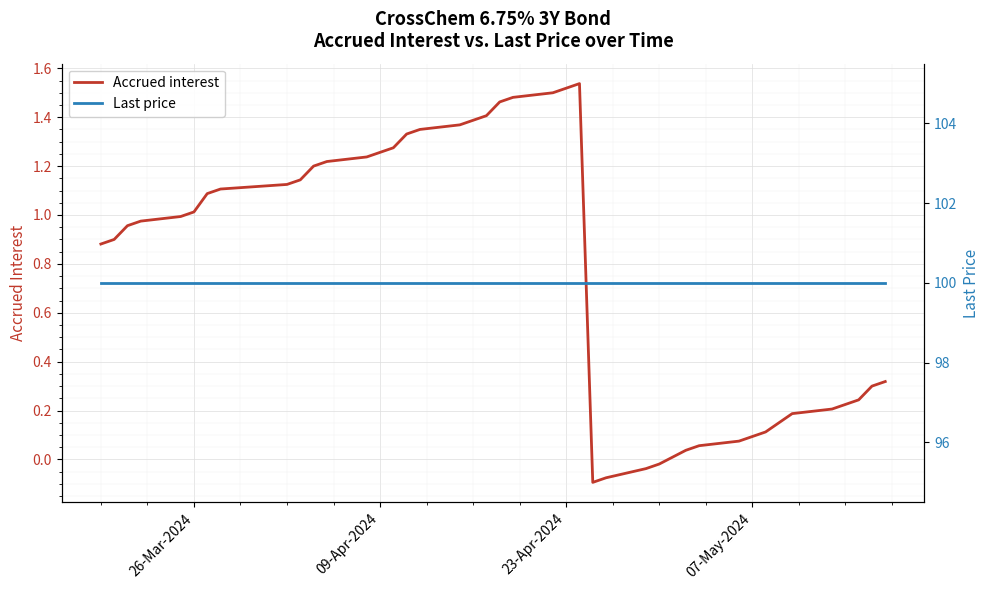

Is it true that Accrued interest equals 1.5 at 26-Mar-2024?

False